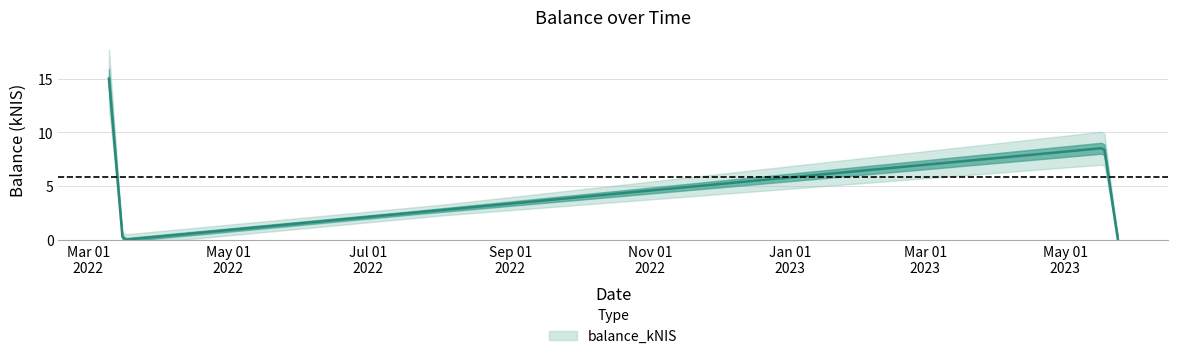

Where is the first local maximum?

2023-05-18